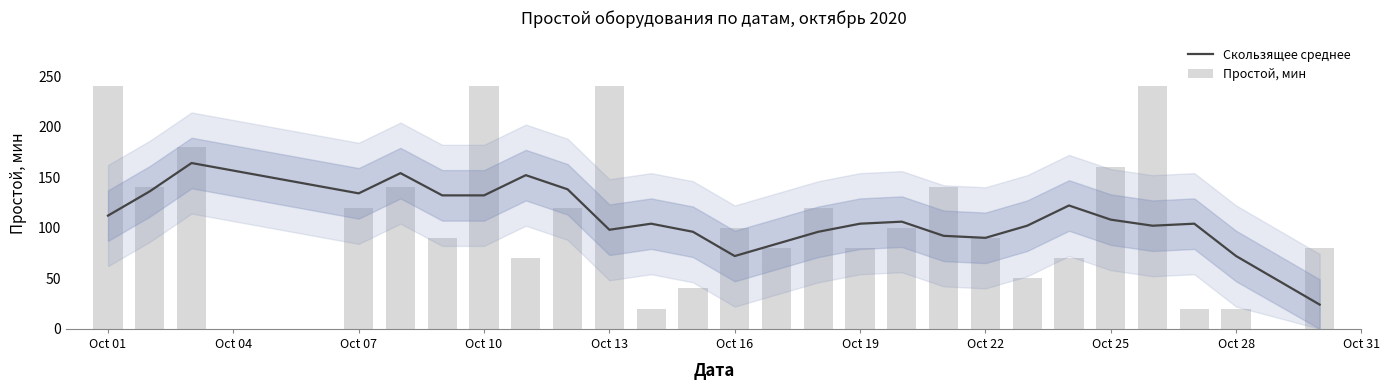

What is the difference between the maximum and minimum values in the Простой, мин series?

220